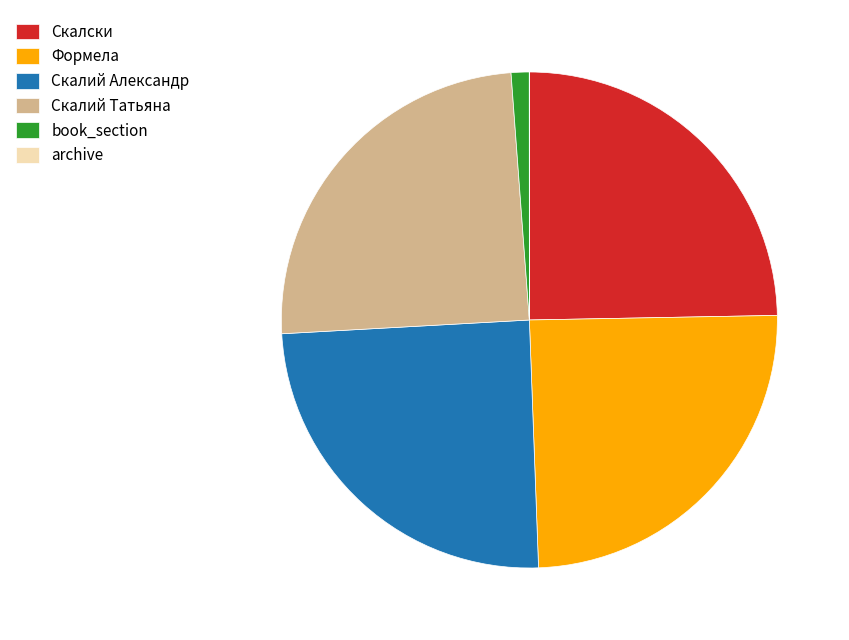

Does Формела represent more than half of the total?

No